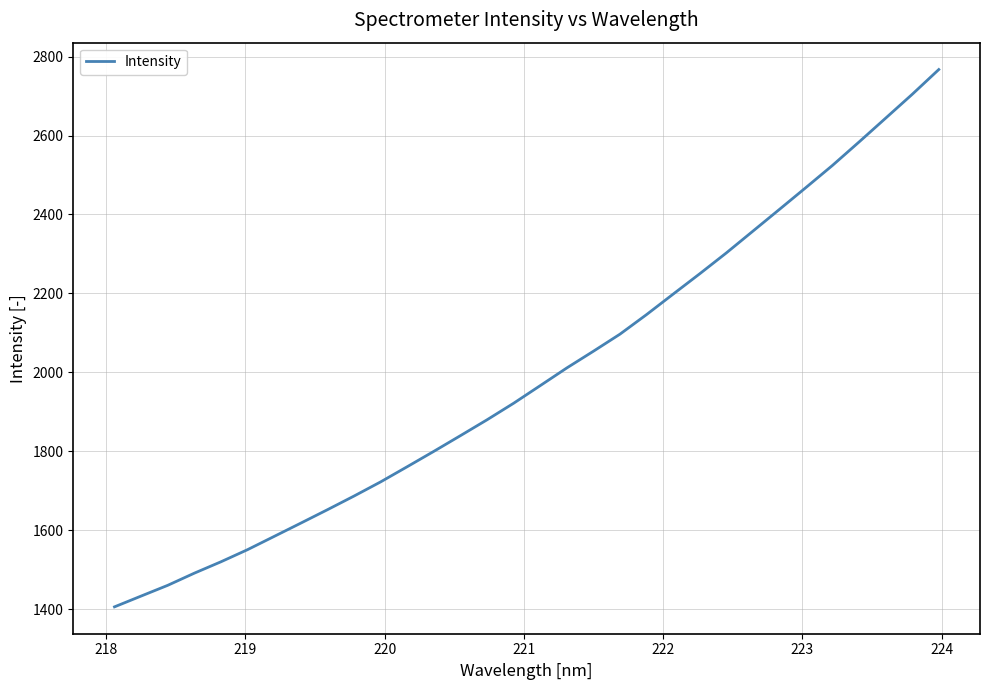

What is the maximum value shown in the chart?

2767.3